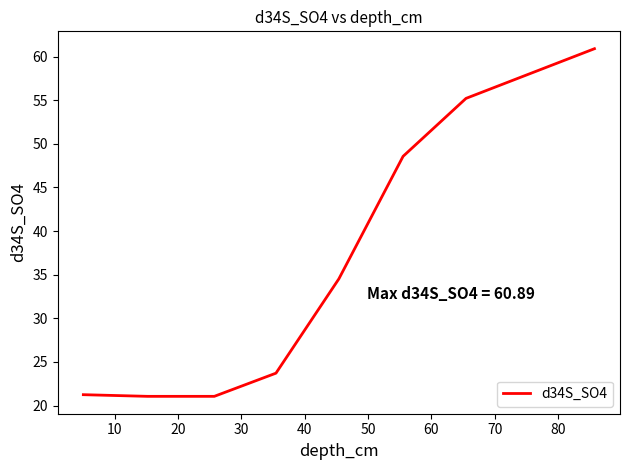

What is the average value?

35.8